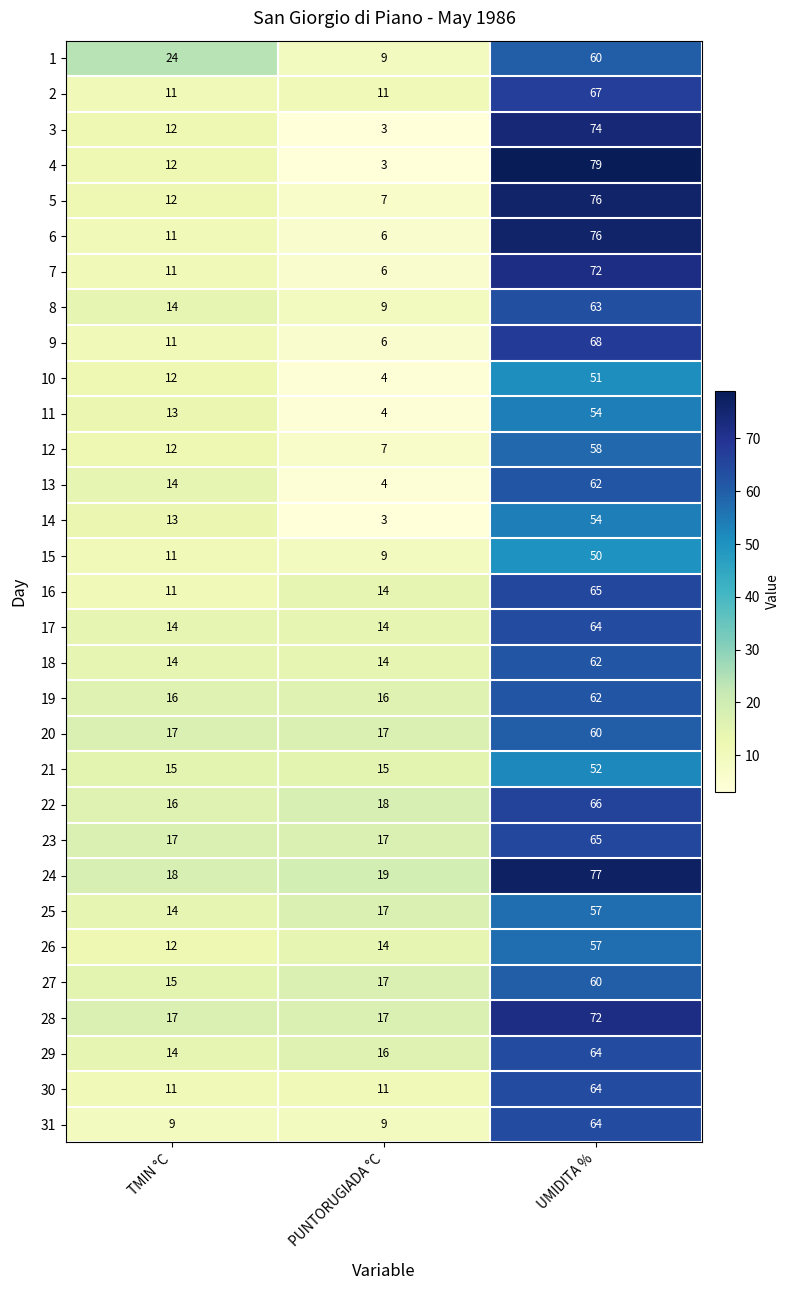

At which label does 26 reach its peak?

UMIDITA %